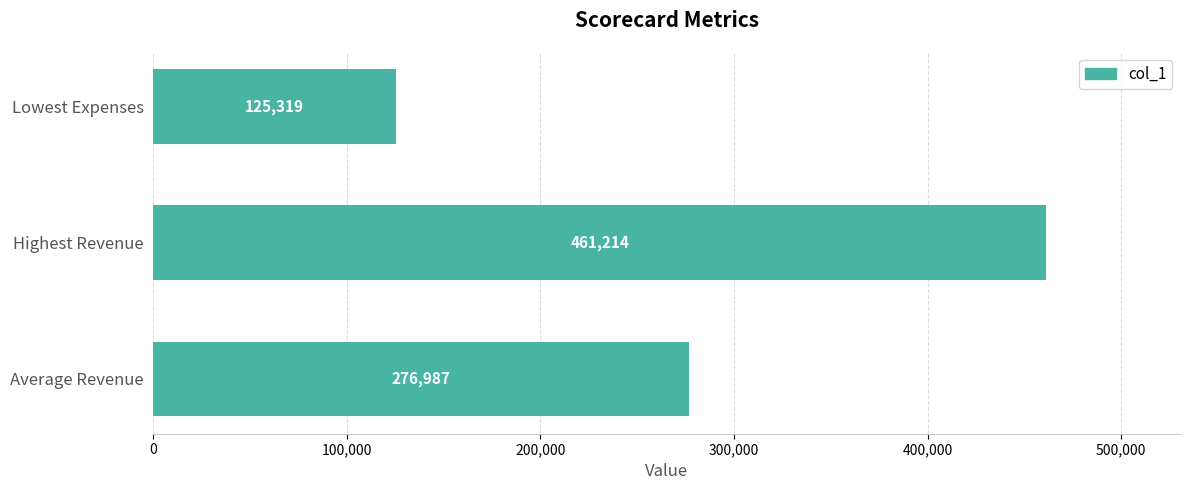

Where is the data nearest to the value 293266?

Average Revenue